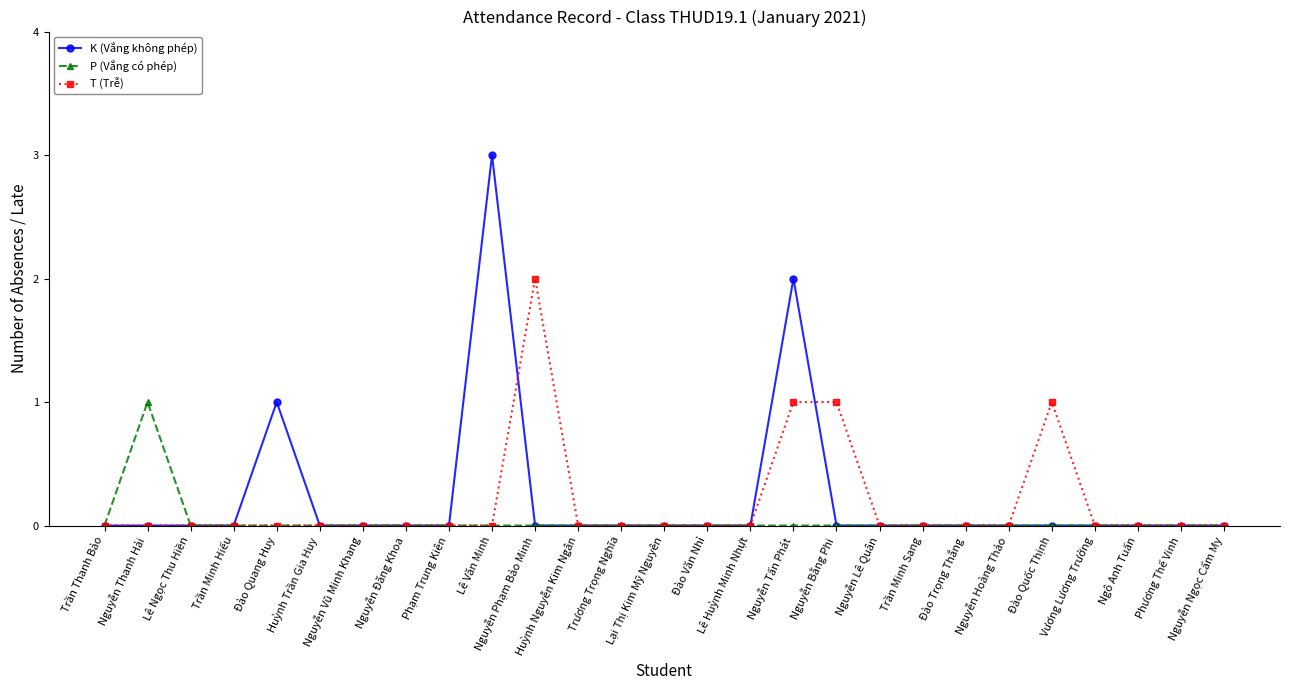

Rank the series by their maximum value, from lowest to highest.

P (Vắng có phép), T (Trễ), K (Vắng không phép)